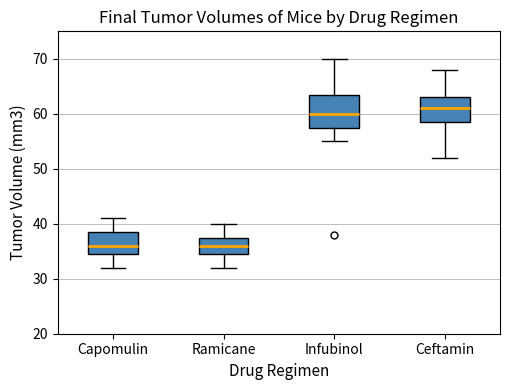

Reading left to right, read every box against the y-axis: the position of its median line, the range the box covers, and the ends of its whiskers. The values are not printed on the chart, so give them approximately, as read against the axis.

Capomulin: median 36, box 35 to 39, whiskers 32 to 41
Ramicane: median 36, box 35 to 38, whiskers 32 to 40
Infubinol: median 60, box 58 to 64, whiskers 55 to 70
Ceftamin: median 61, box 59 to 63, whiskers 52 to 68